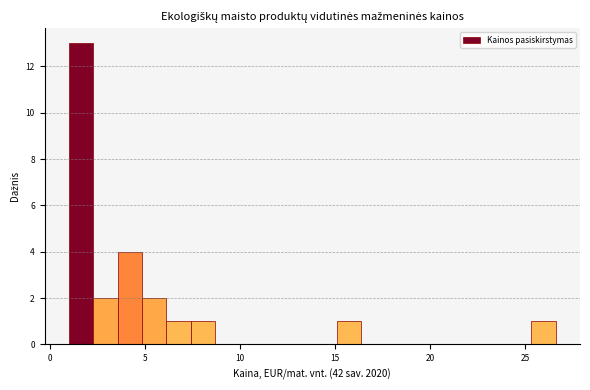

Around what value on the x-axis is the tallest bar? Give the approximate position of its centre, as read against the axis.

1.5